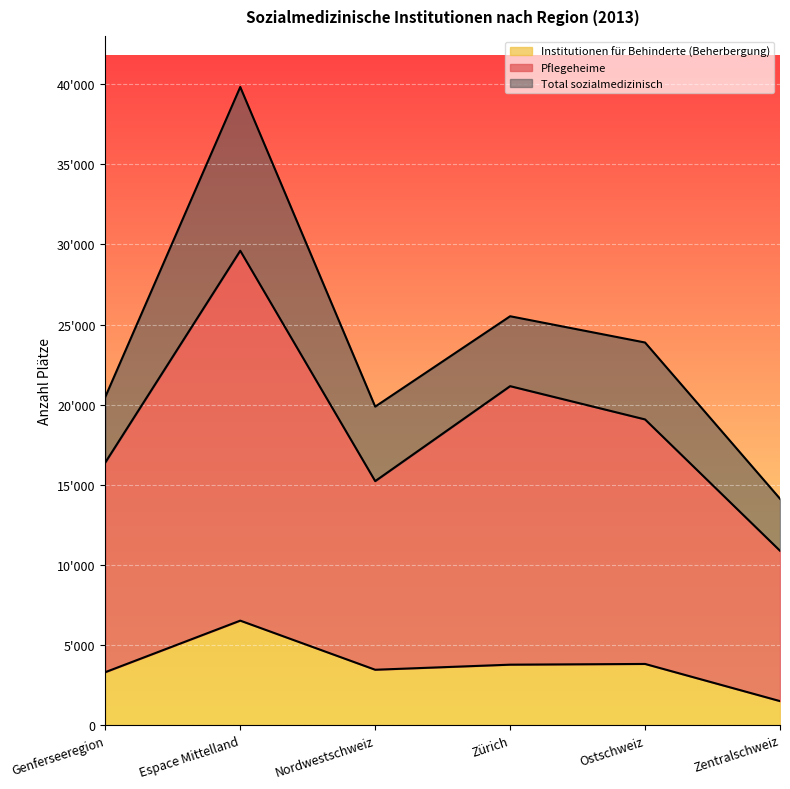

What is the value of the Institutionen für Behinderte (Beherbergung) point at the 3rd from the left?

3448